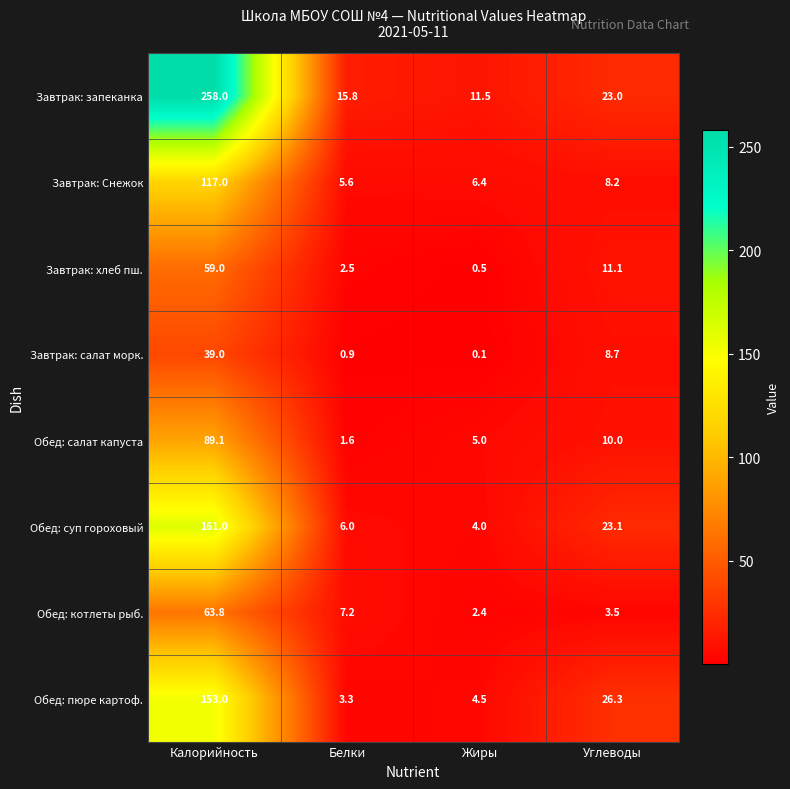

True or false: Обед: салат капуста has a value of 10.0 at Углеводы.

True